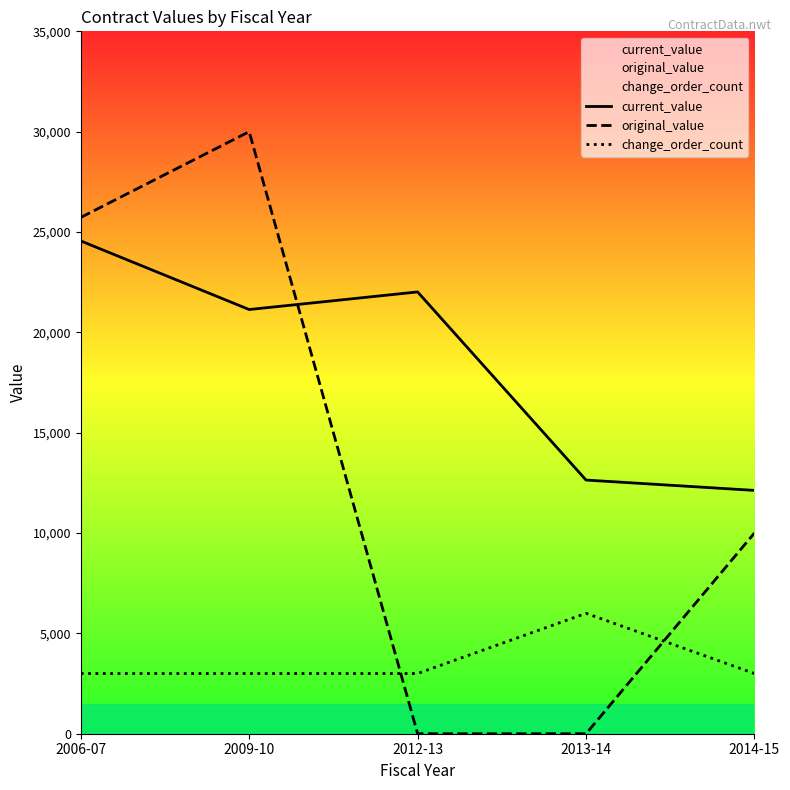

Where does the current_value series first go above 21137?

2006-07